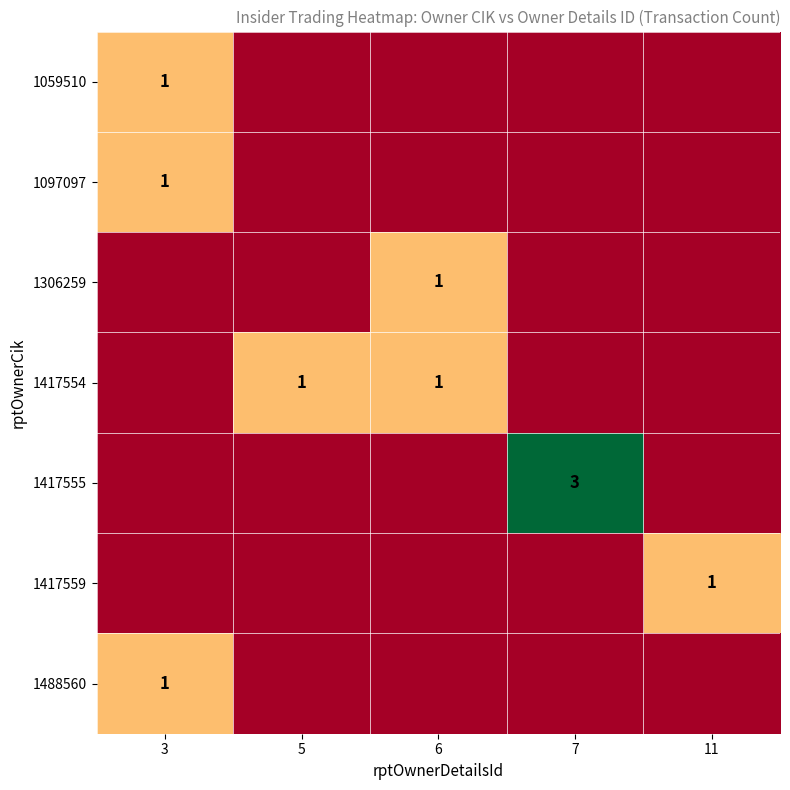

Read the 1306259 value at 6.

1